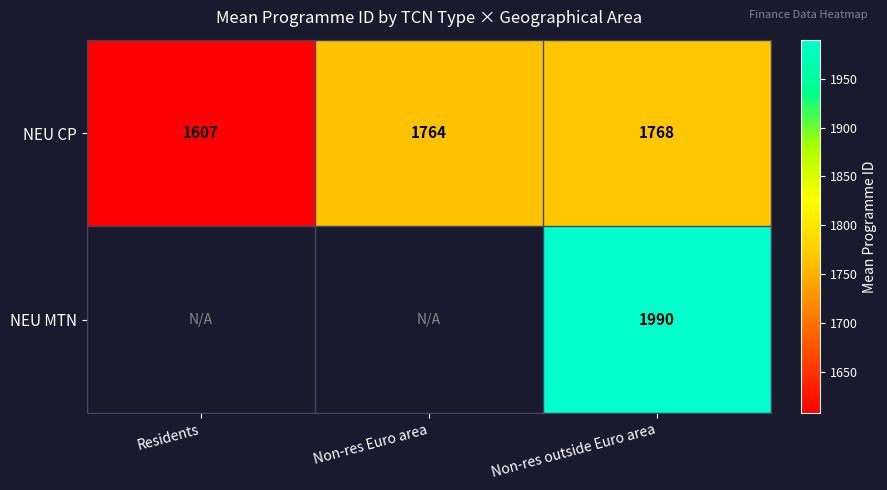

The NEU CP series shows 2854.3 at Non-res outside Euro area. True or false?

False